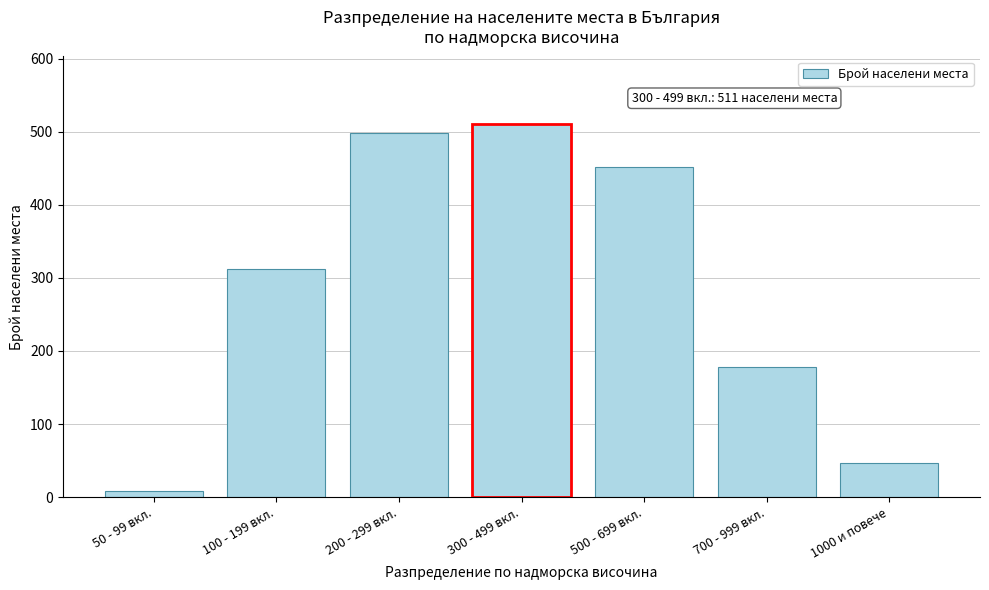

Reading left to right, transcribe all the data shown in this chart.

50 - 99 вкл.=8	100 - 199 вкл.=312	200 - 299 вкл.=498	300 - 499 вкл.=511	500 - 699 вкл.=452	700 - 999 вкл.=178	1000 и повече=46